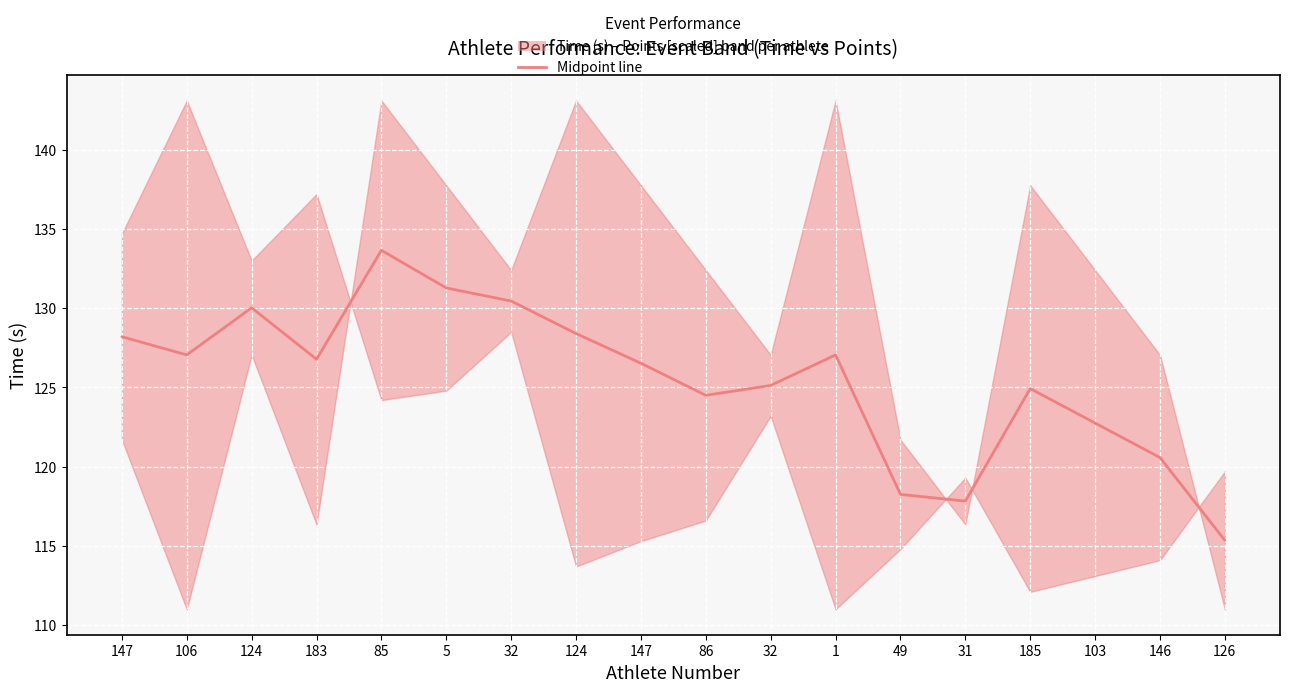

List the labels in order of value, largest first.

85, 5, 32, 124, 124, 147, 106, 1, 183, 147, 32, 185, 86, 103, 146, 49, 31, 126